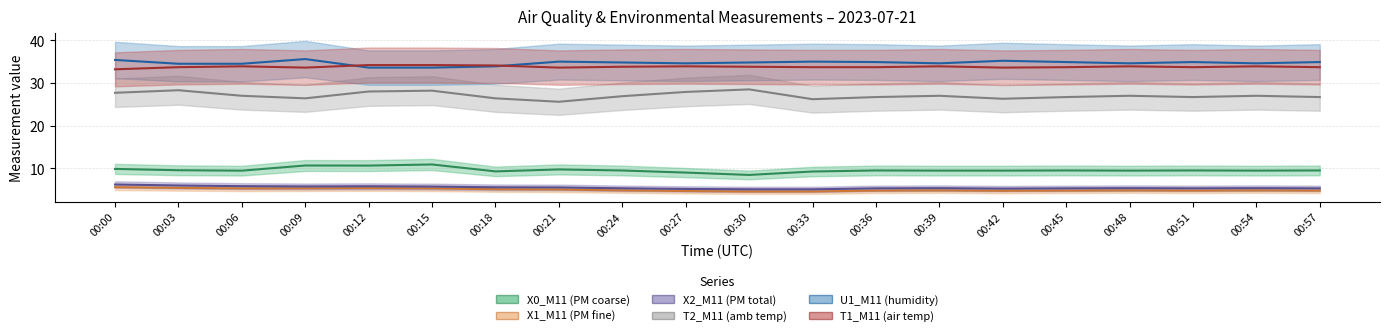

At which label is T2_M11 (amb temp) (line) closest to 27?

00:06